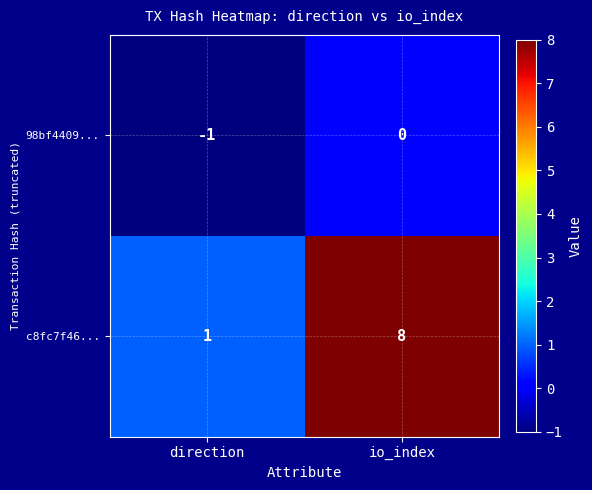

How many series are shown in this chart?

2